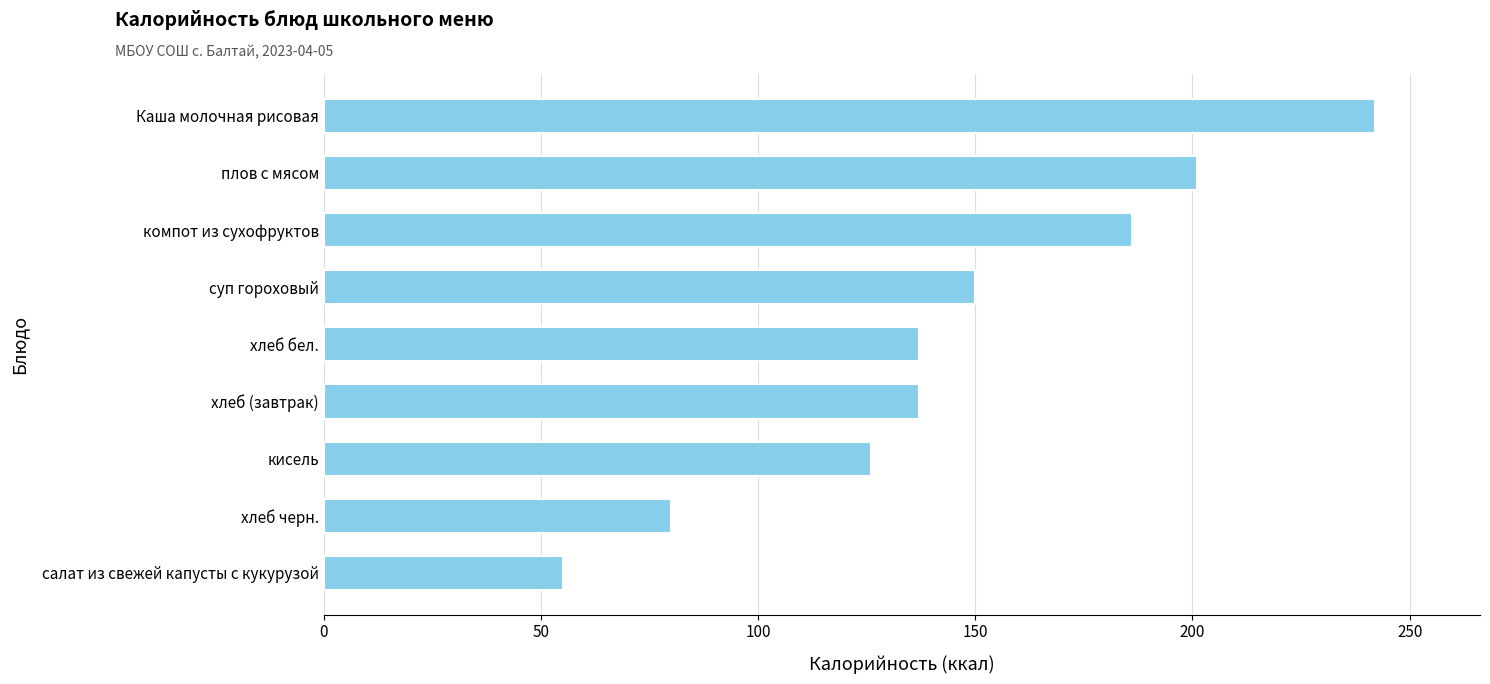

Is it true that the value at суп гороховый is 91?

False